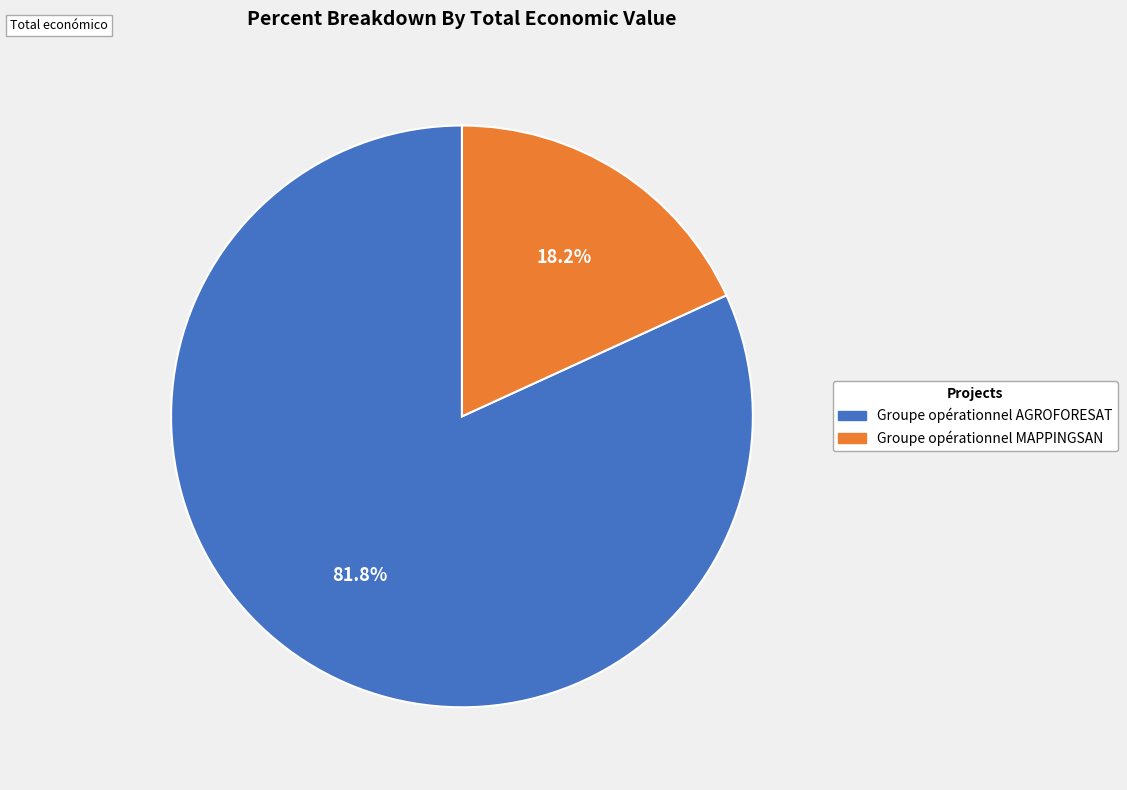

What portion of the pie excludes Groupe opérationnel MAPPINGSAN?

81.8%